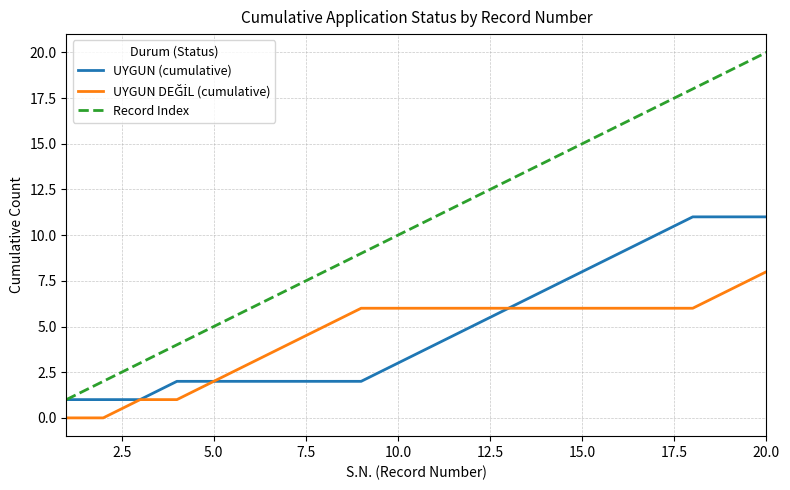

What is the difference between the maximum and minimum values in the Record Index series?

19